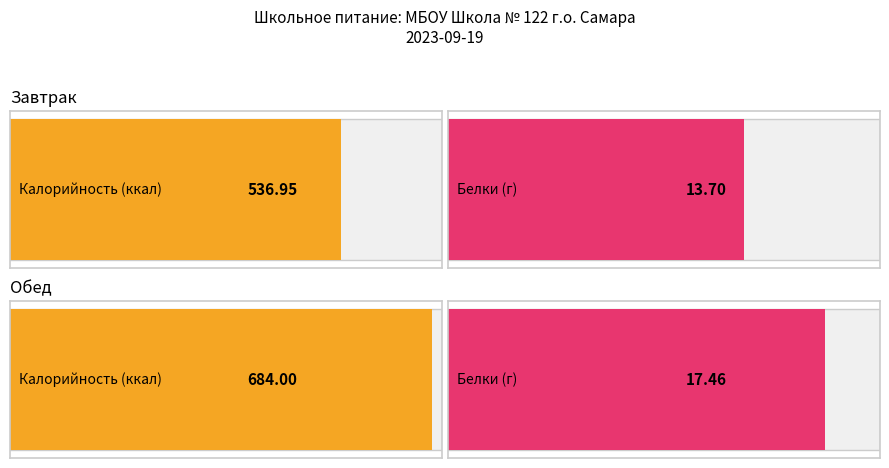

What is the difference between the Белки values at Обед and Завтрак?

3.8